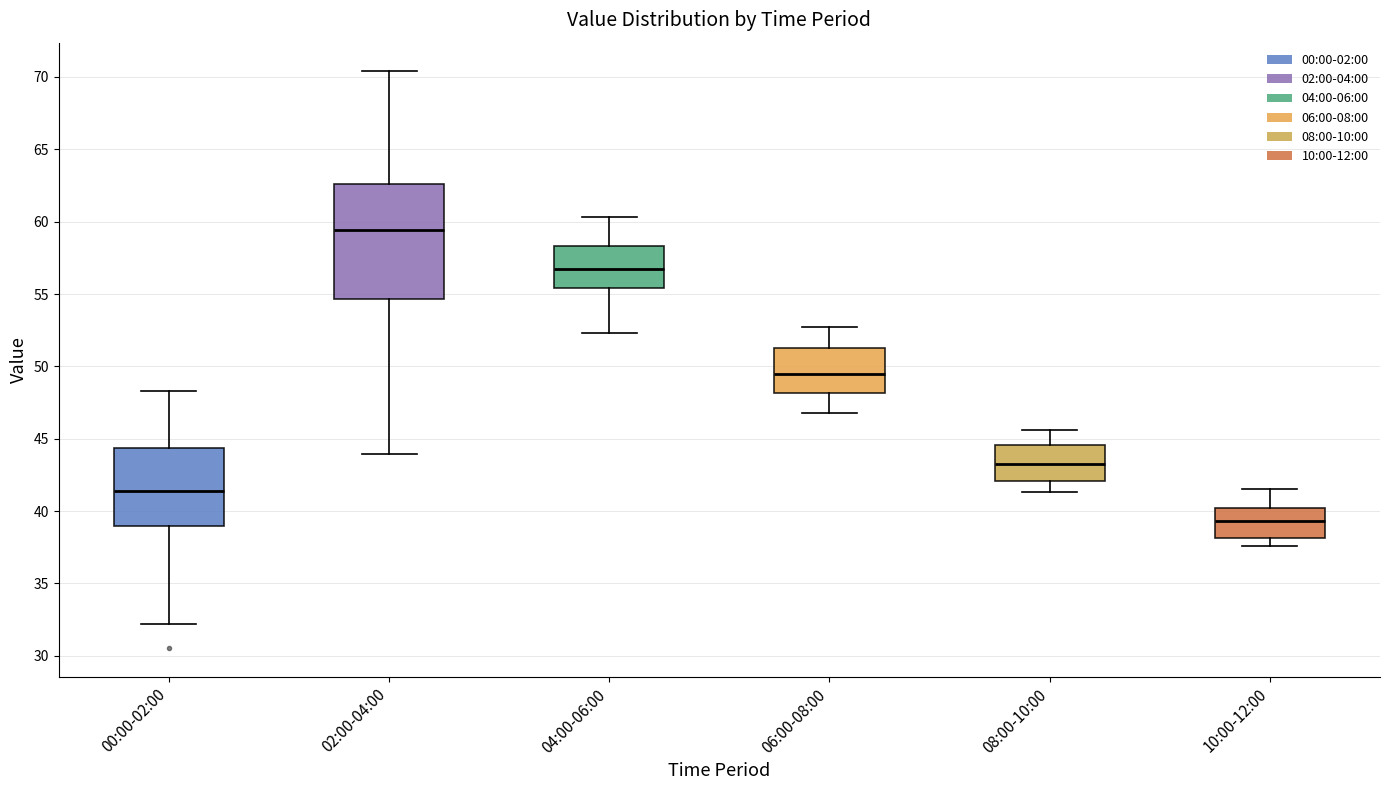

Where does the median line of the box for 04:00-06:00 sit on the y-axis? The values are not printed on the chart, so give them approximately, as read against the axis.

57.0